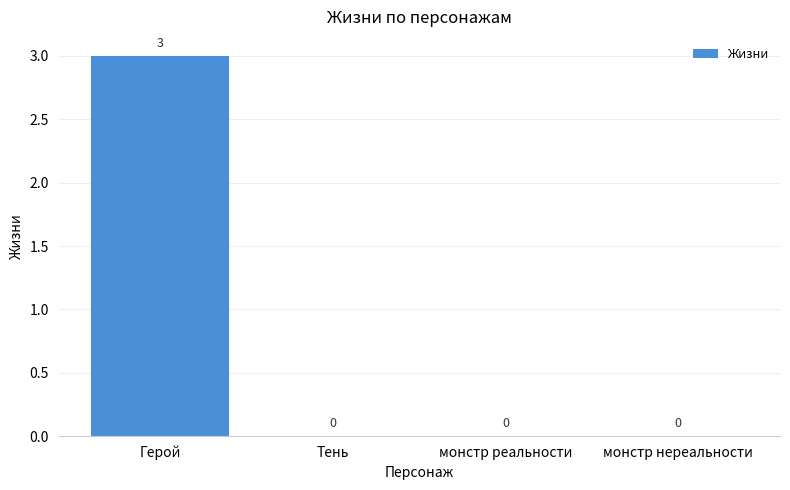

What is the sum of the values at Герой and монстр реальности?

3